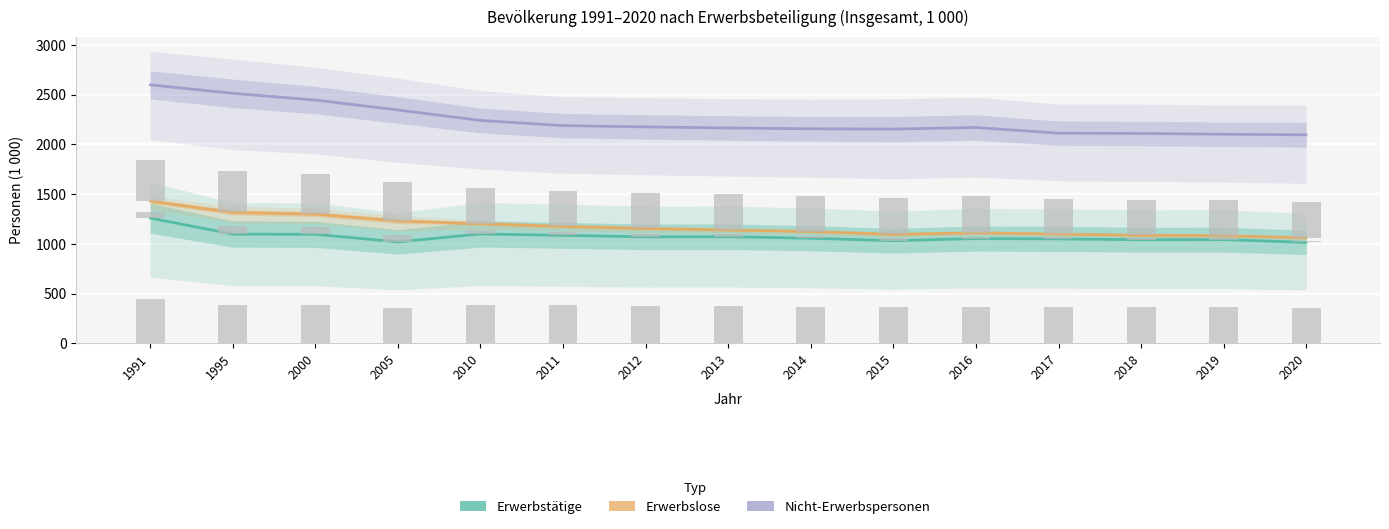

Which label corresponds to the smallest value in the chart?

2020